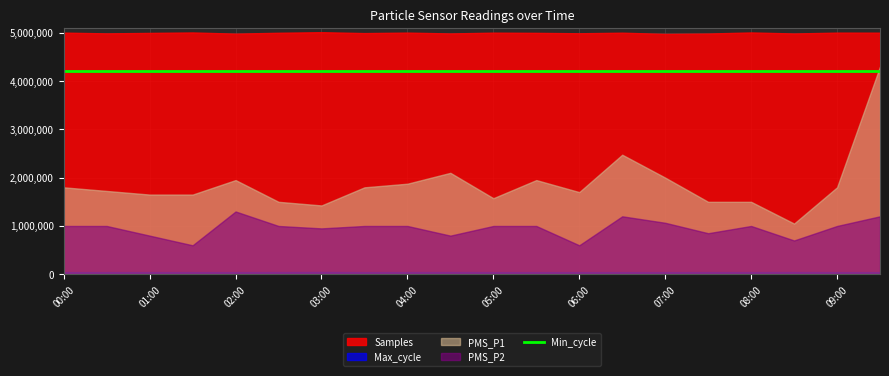

True or false: PMS_P1 and Samples intersect in this chart.

False